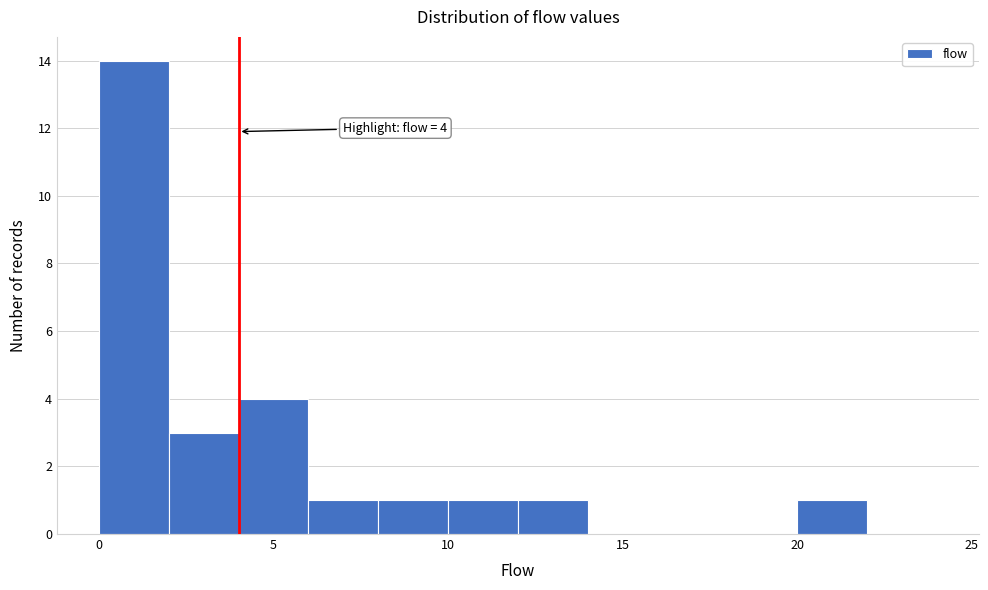

Over which range of the x-axis is the bar tallest?

0 to 2